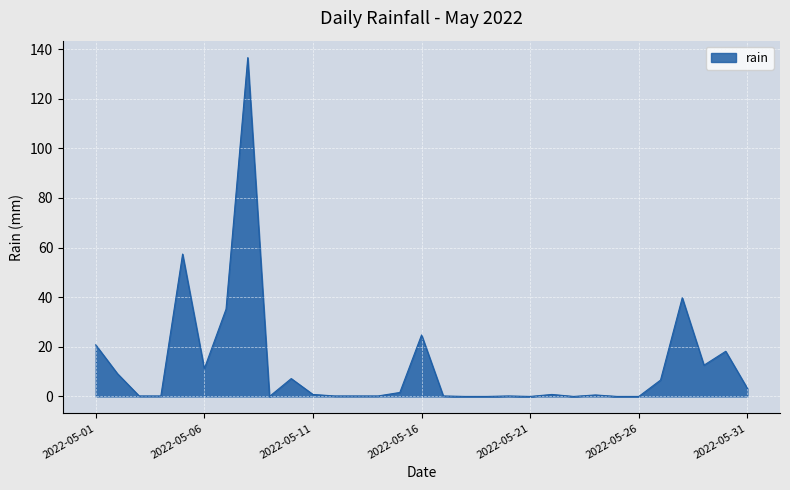

What is the greatest value displayed?

136.6